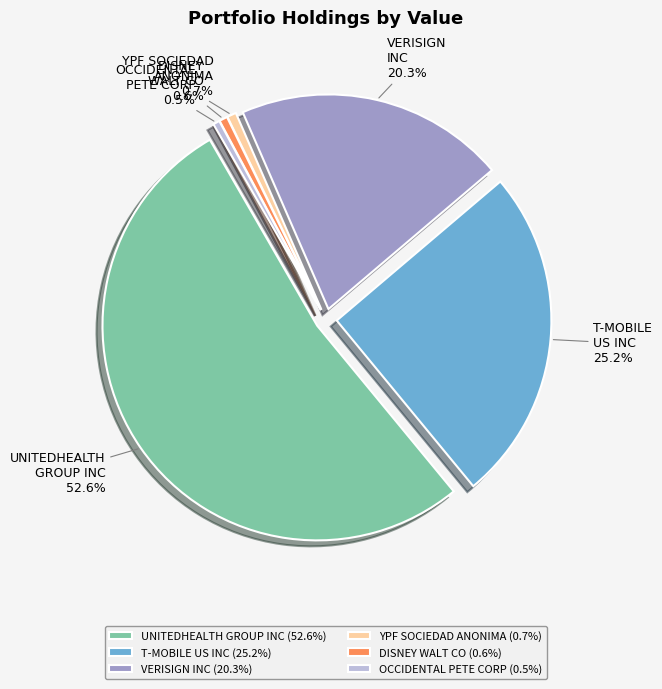

Does any single category account for the majority?

Yes